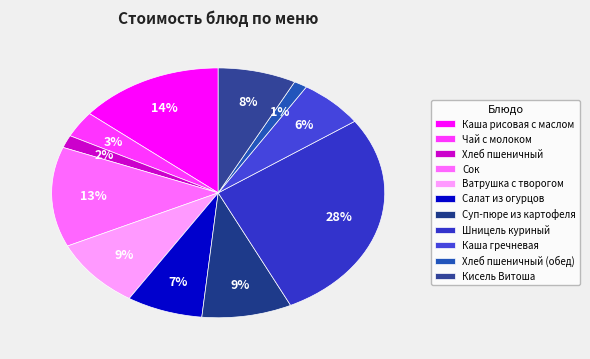

Is Салат из огурцов the majority of the pie?

No